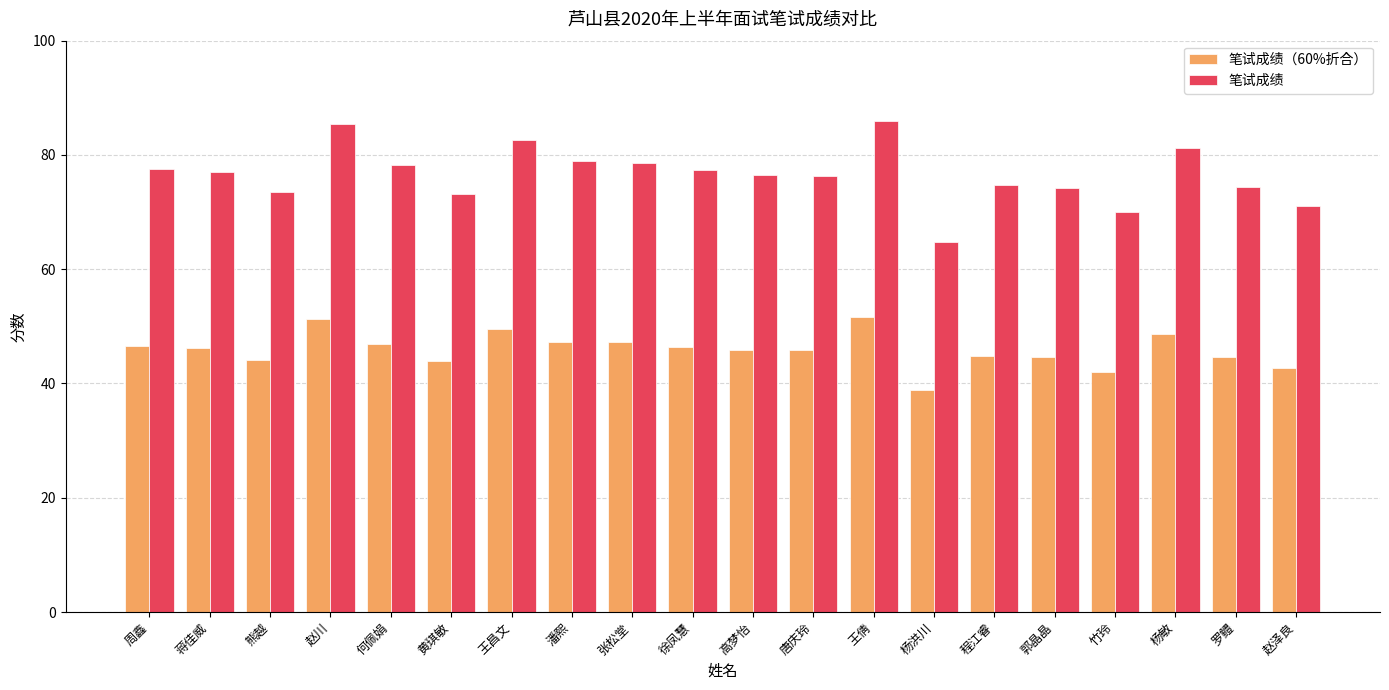

How many bars are there in total?

40